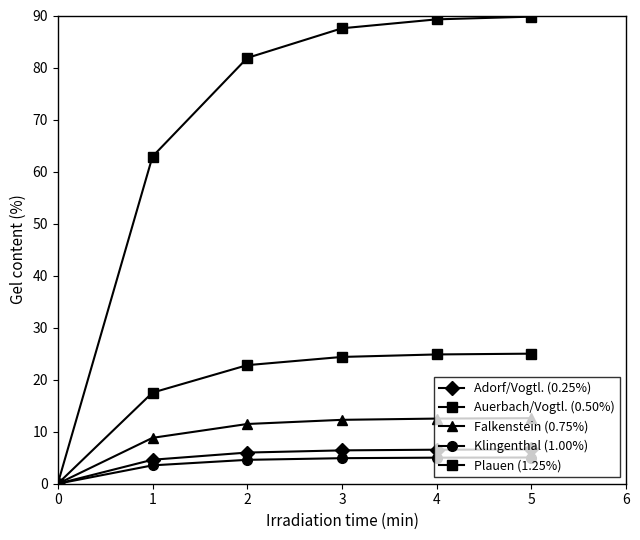

What is the value of the Falkenstein (0.75%) point at the 4th from the left?

12.3